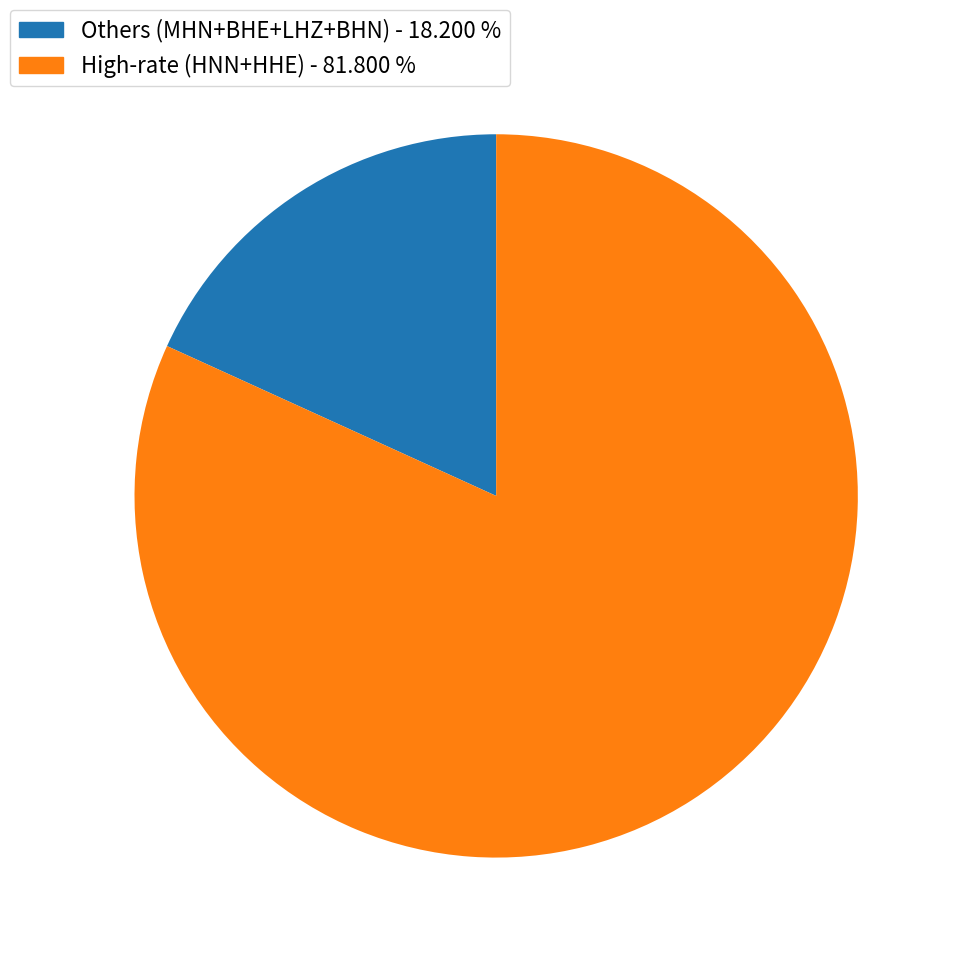

Is there any slice that represents more than half of the pie?

Yes